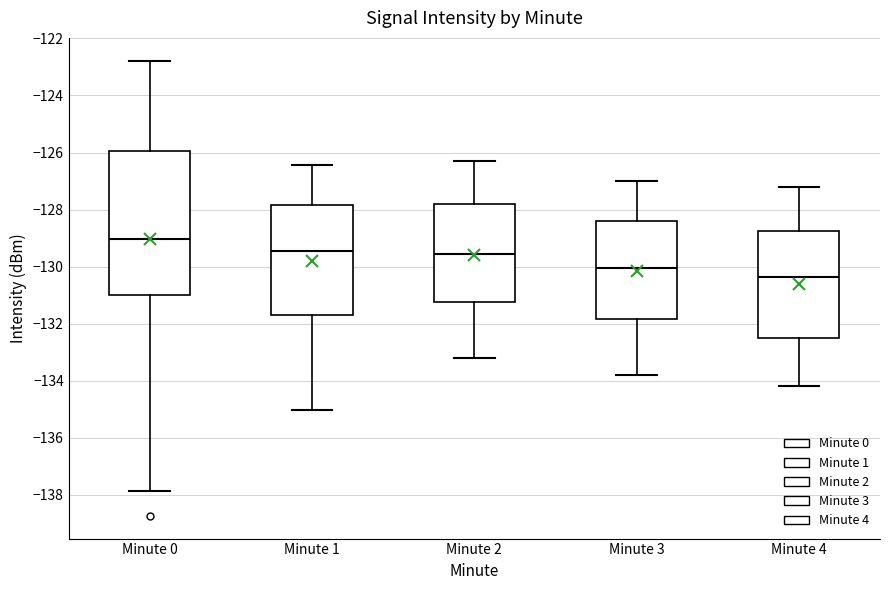

Where is the lower edge of the box for Minute 1 on the y-axis? The values are not printed on the chart, so give them approximately, as read against the axis.

-131.6